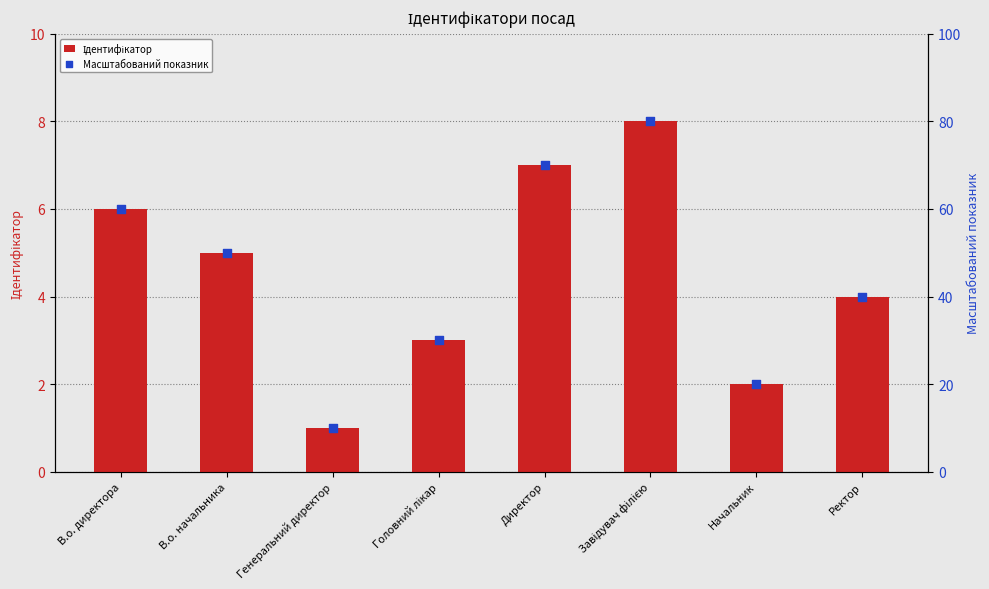

What are all the series names shown in the legend?

Ідентифікатор, Масштабований показник